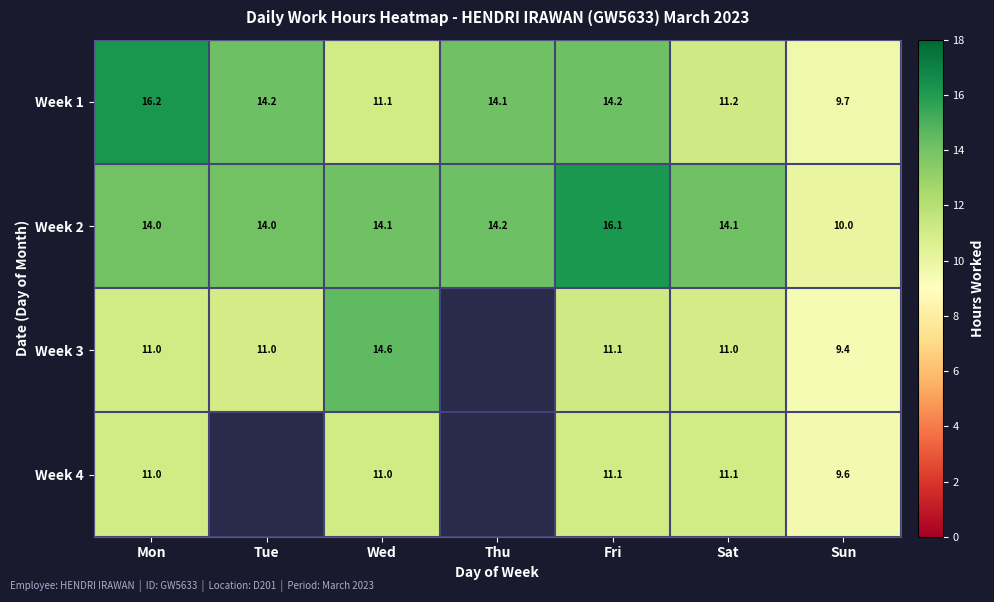

True or false: Week 2 has a value of 10.0 at Sun.

True